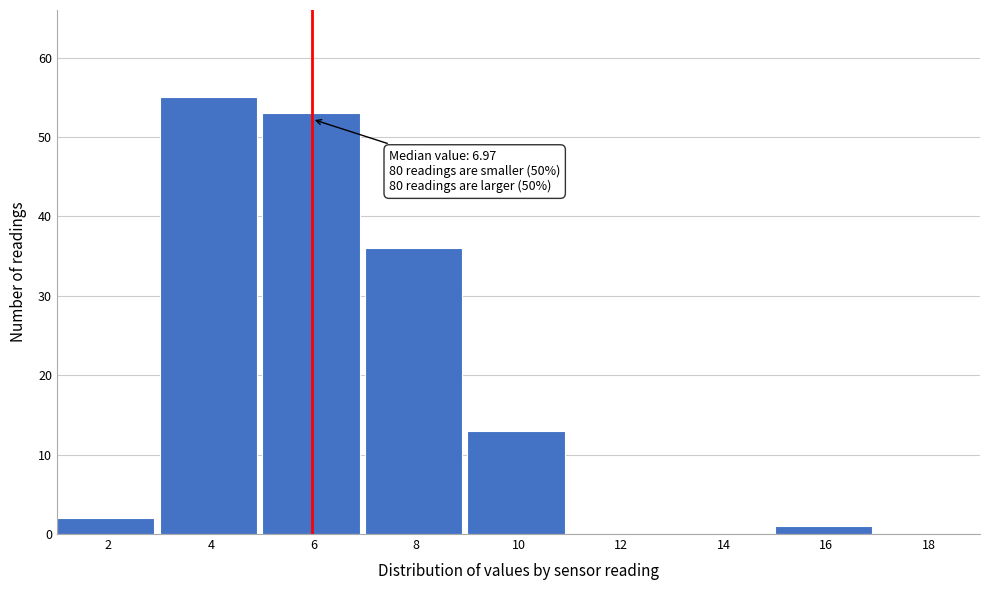

Reading left to right, extract all data points from this chart.

2=2	4=55	6=53	8=36	10=13	12=0	14=0	16=1	18=0